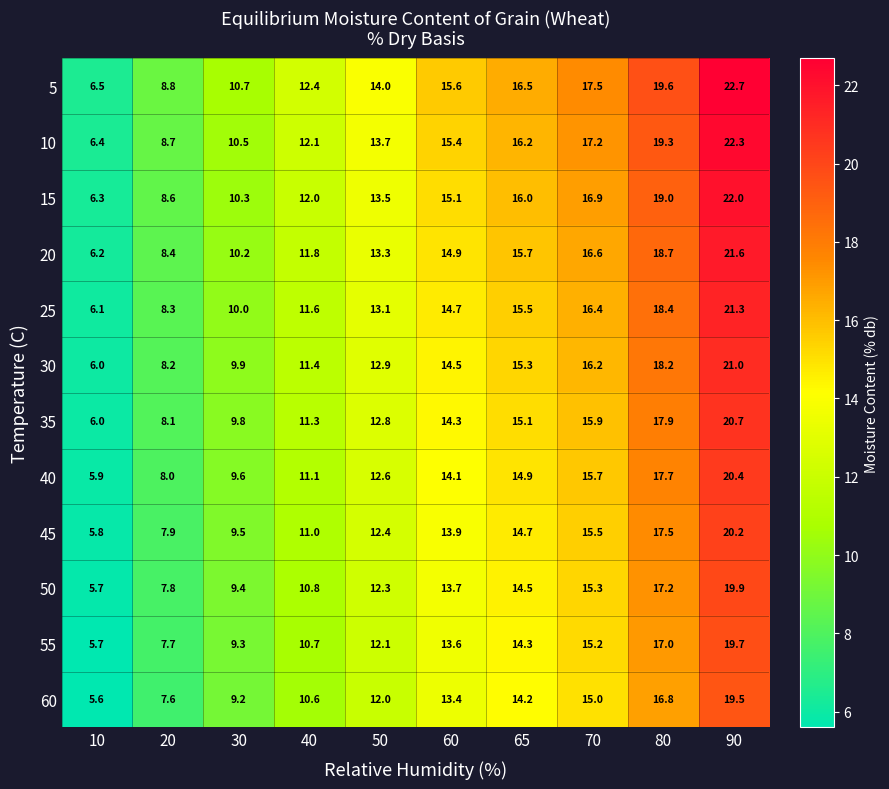

True or false: 25 has a value of 10.0 at 30.

True